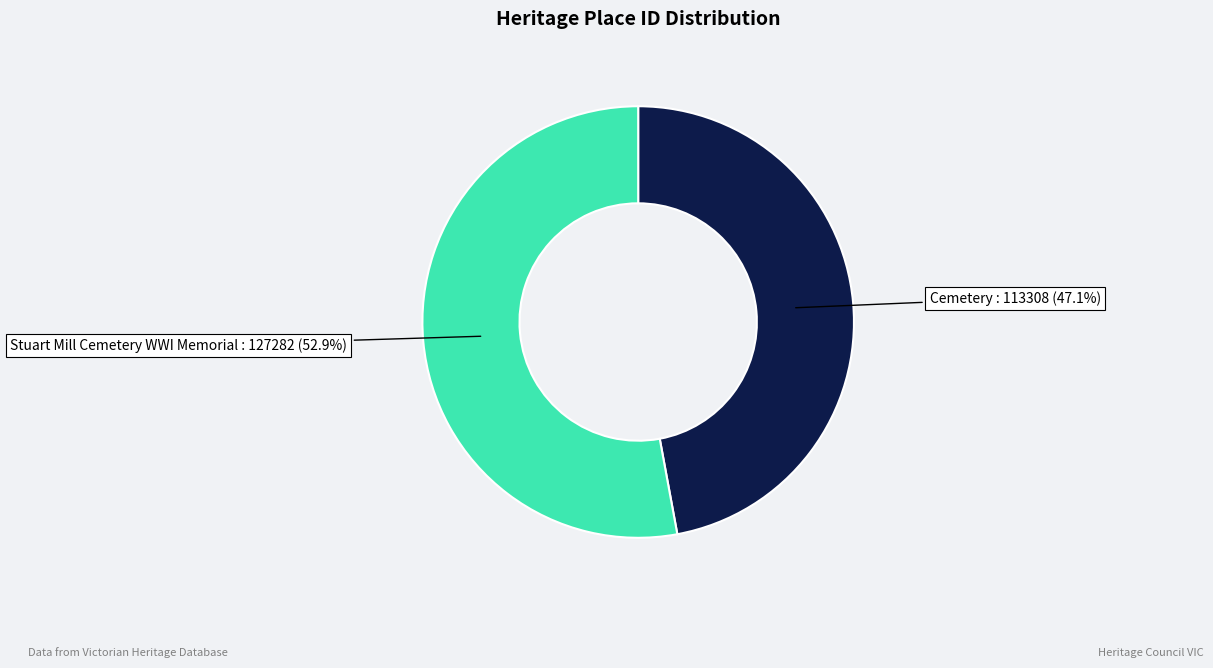

Is there a majority slice in this chart?

Yes